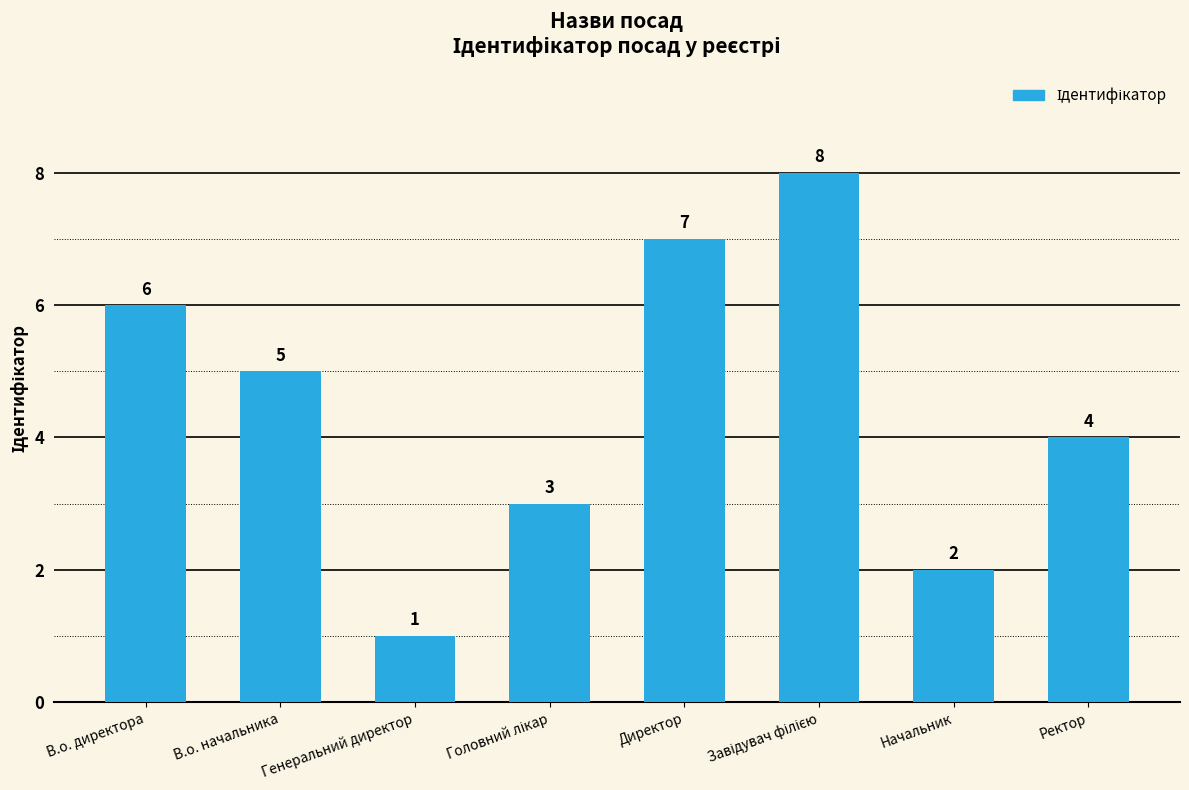

What is the smallest value displayed?

1